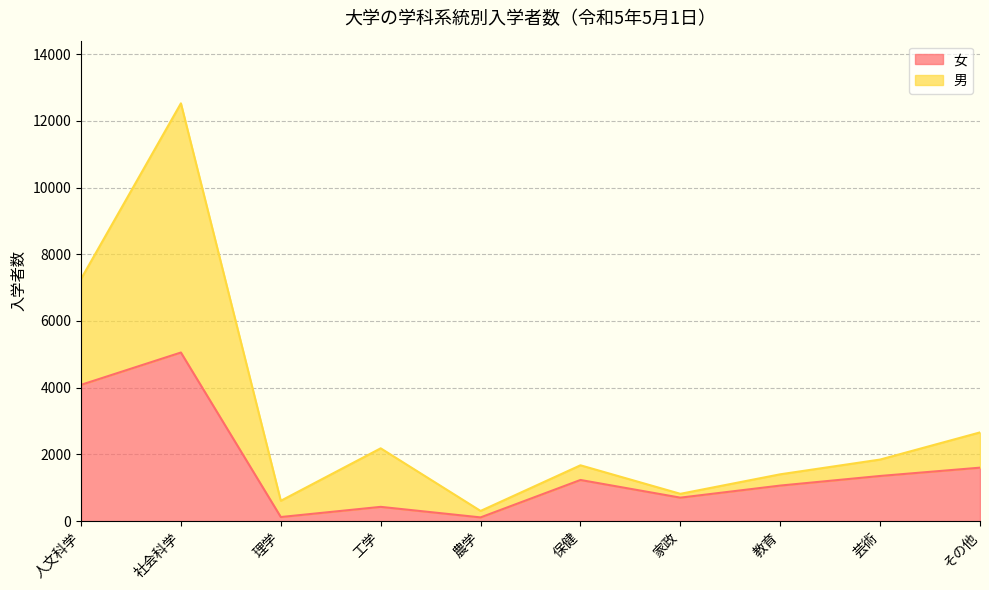

True or false: the data shows 1234 at 保健.

True